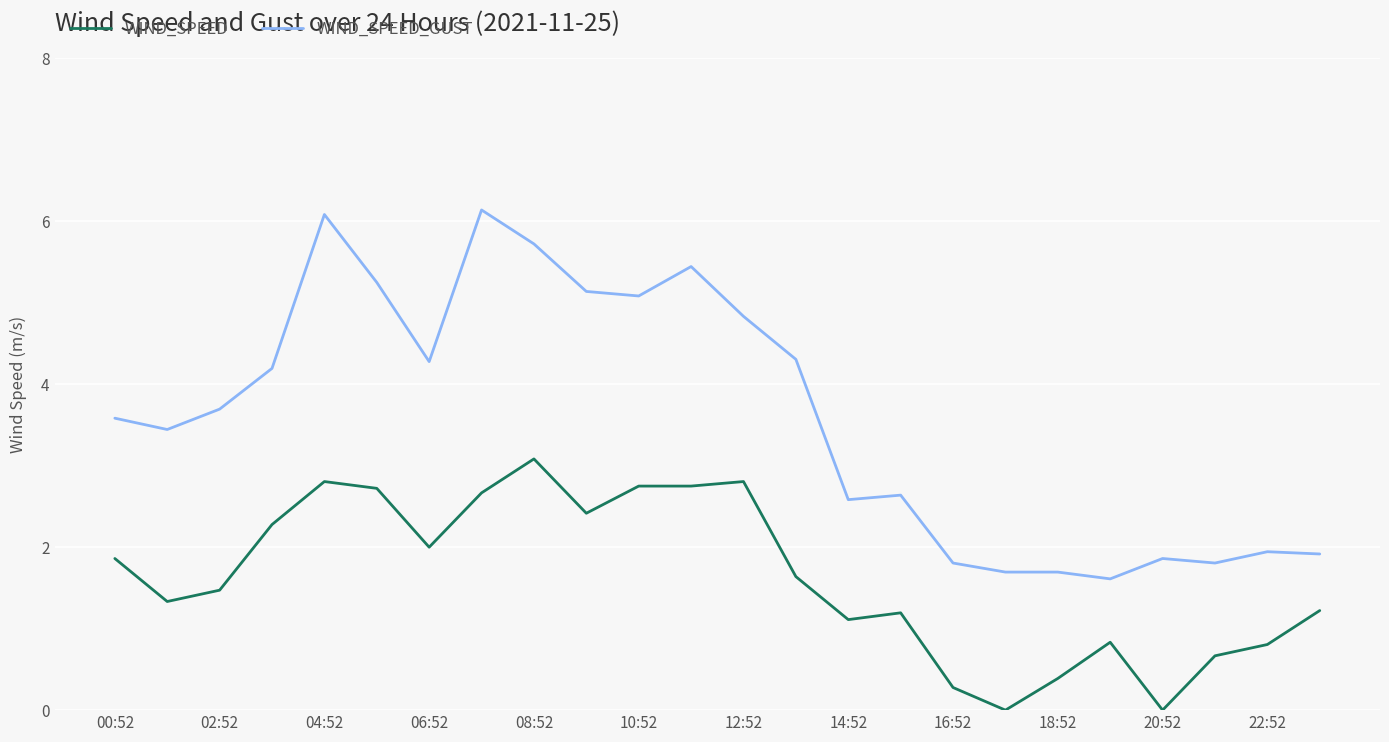

Which series has the widest spread of values?

WIND_SPEED_GUST